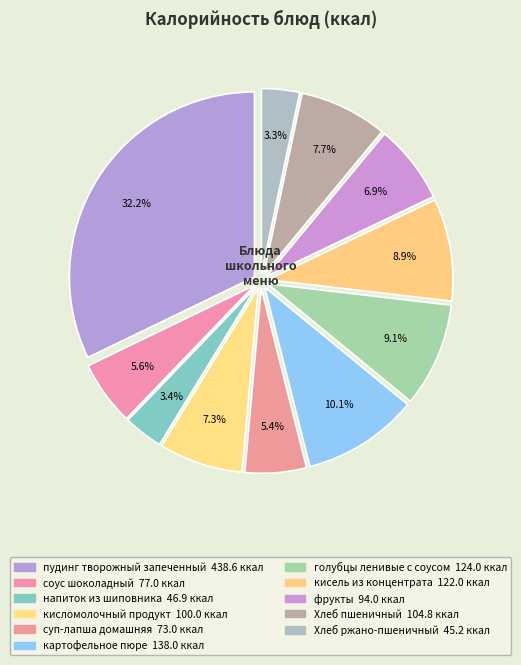

Between кисель из концентрата and картофельное пюре, which is larger?

картофельное пюре